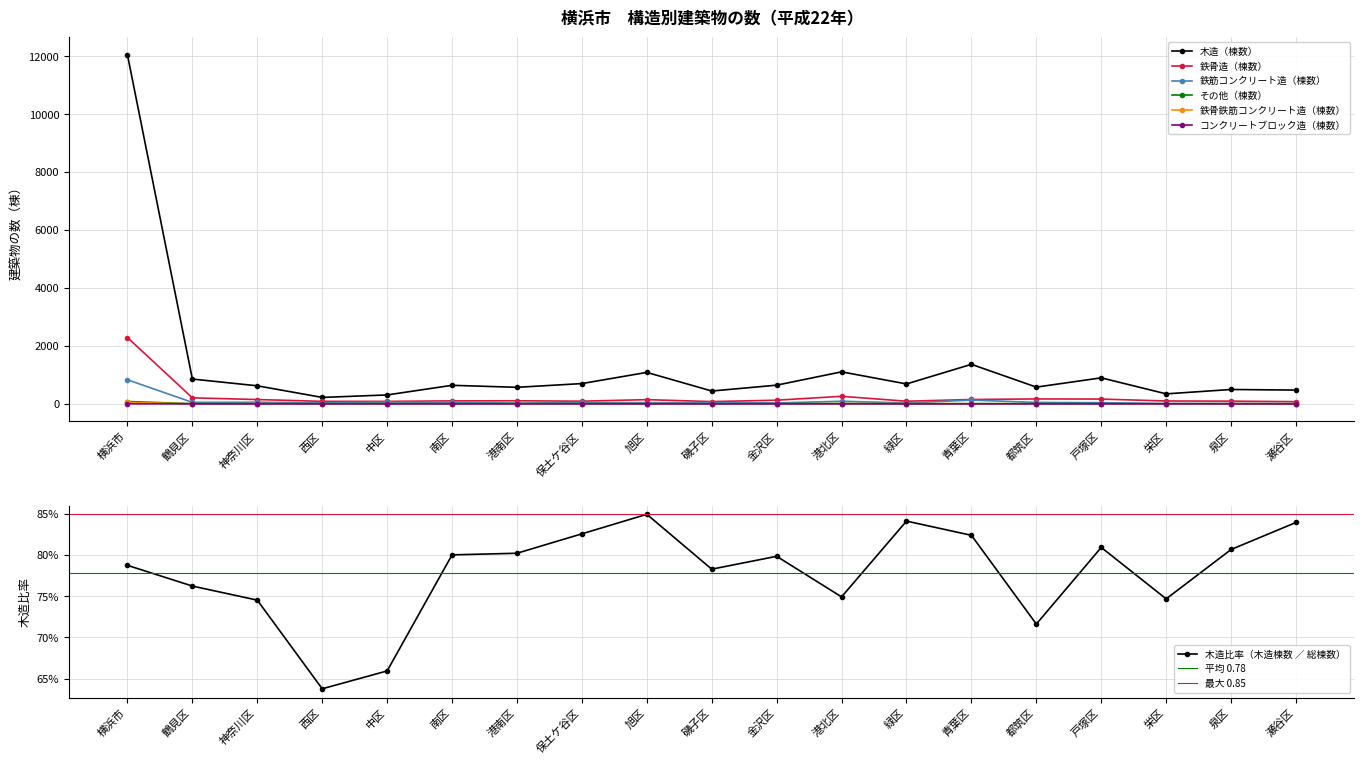

What position from the left is 神奈川区?

3